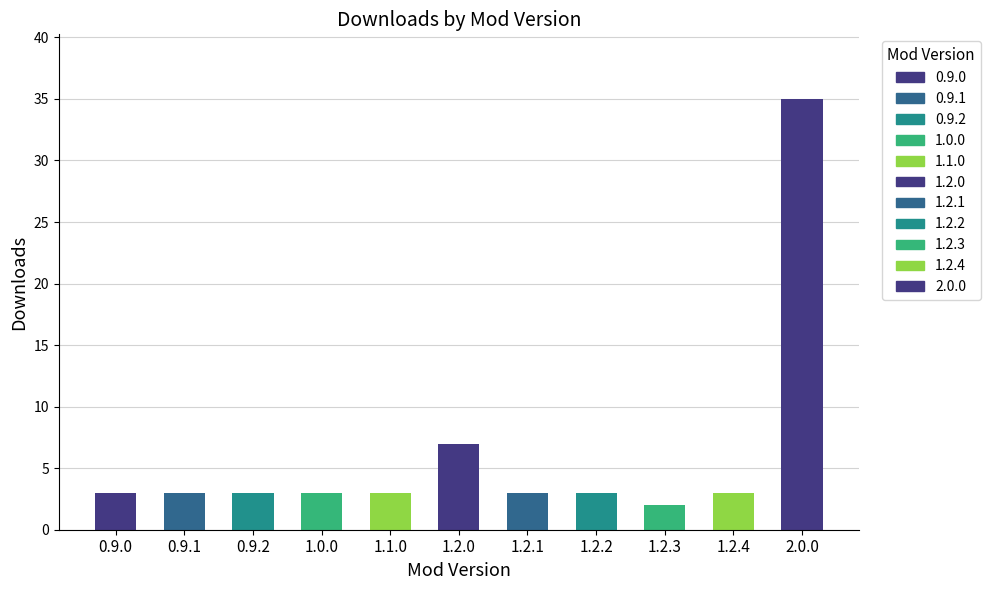

What is the sum of all values?

68